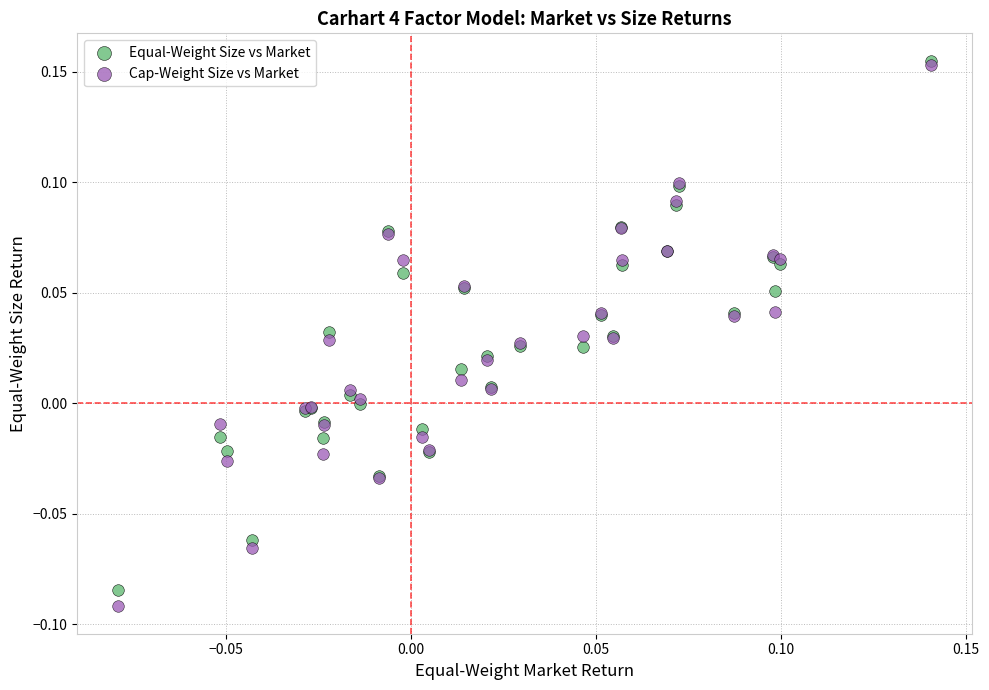

Which series has the widest spread of Y values?

Cap-Weight Size vs Market